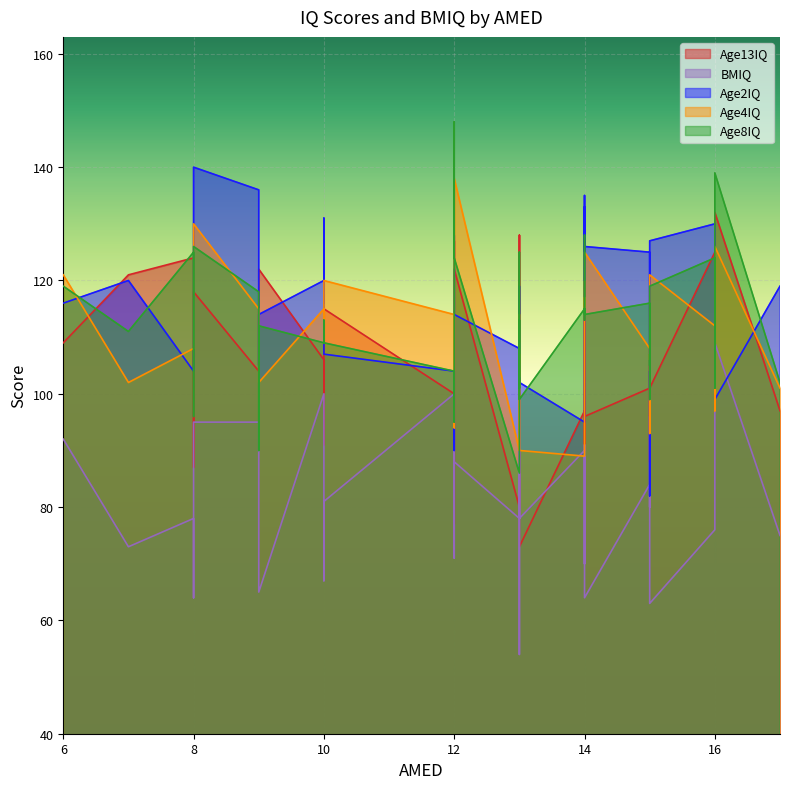

Rank the series at 12 from lowest to highest value.

Age2IQ, Age13IQ, BMIQ, Age4IQ, Age8IQ